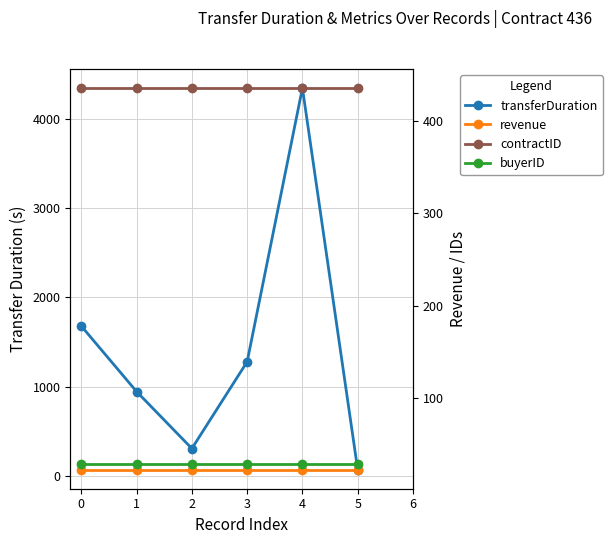

Which series has the largest total across all categories?

transferDuration